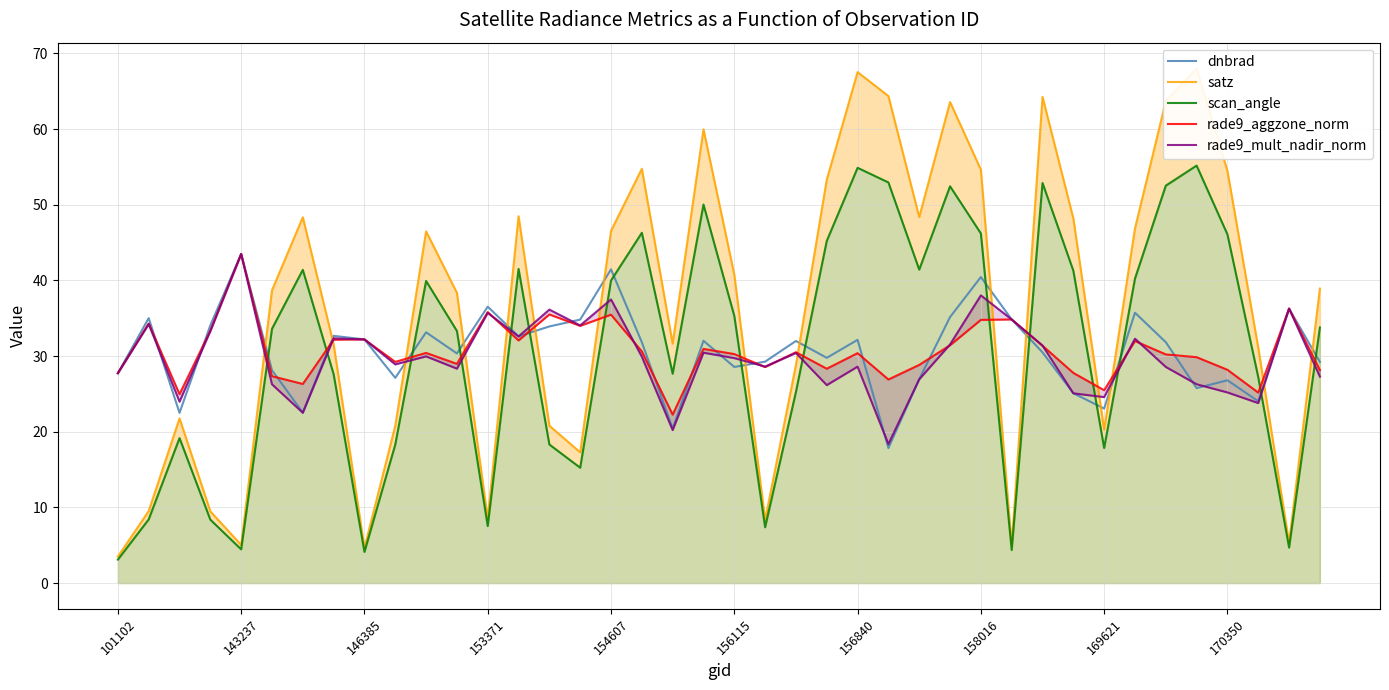

What is the highest value of the satz series?

68.0